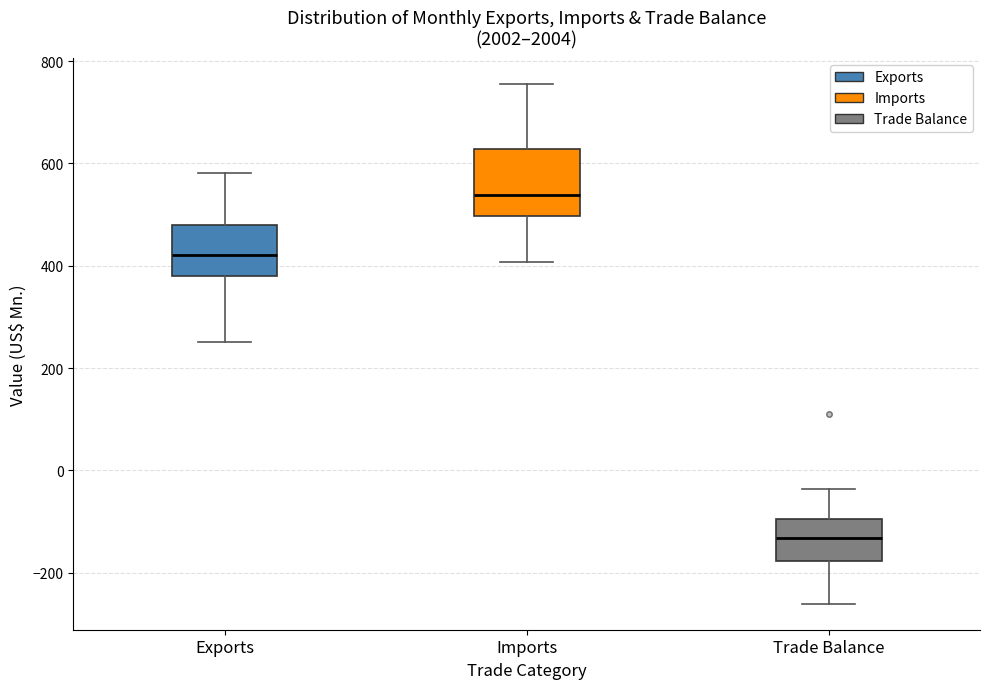

Where does the lower whisker of the box for Trade Balance end on the y-axis? The values are not printed on the chart, so give them approximately, as read against the axis.

-260